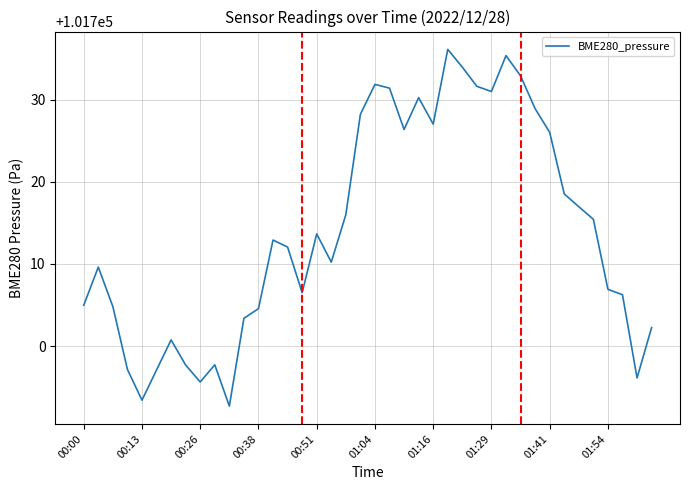

What is the maximum value shown in the chart?

101736.1